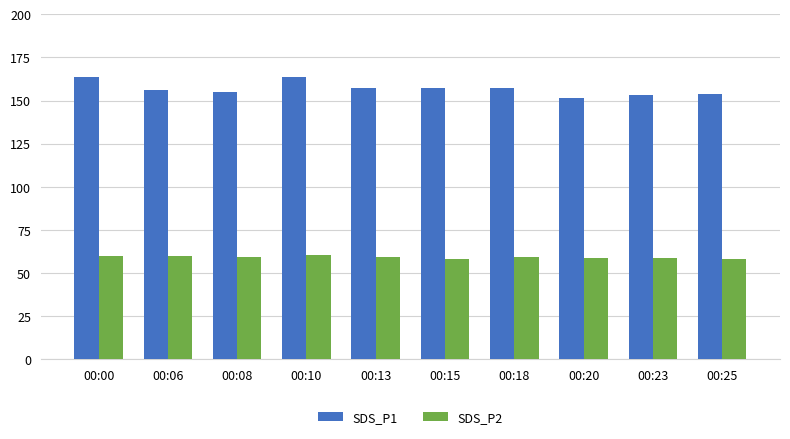

Is it true that SDS_P1 equals 156.1 at 00:06?

True